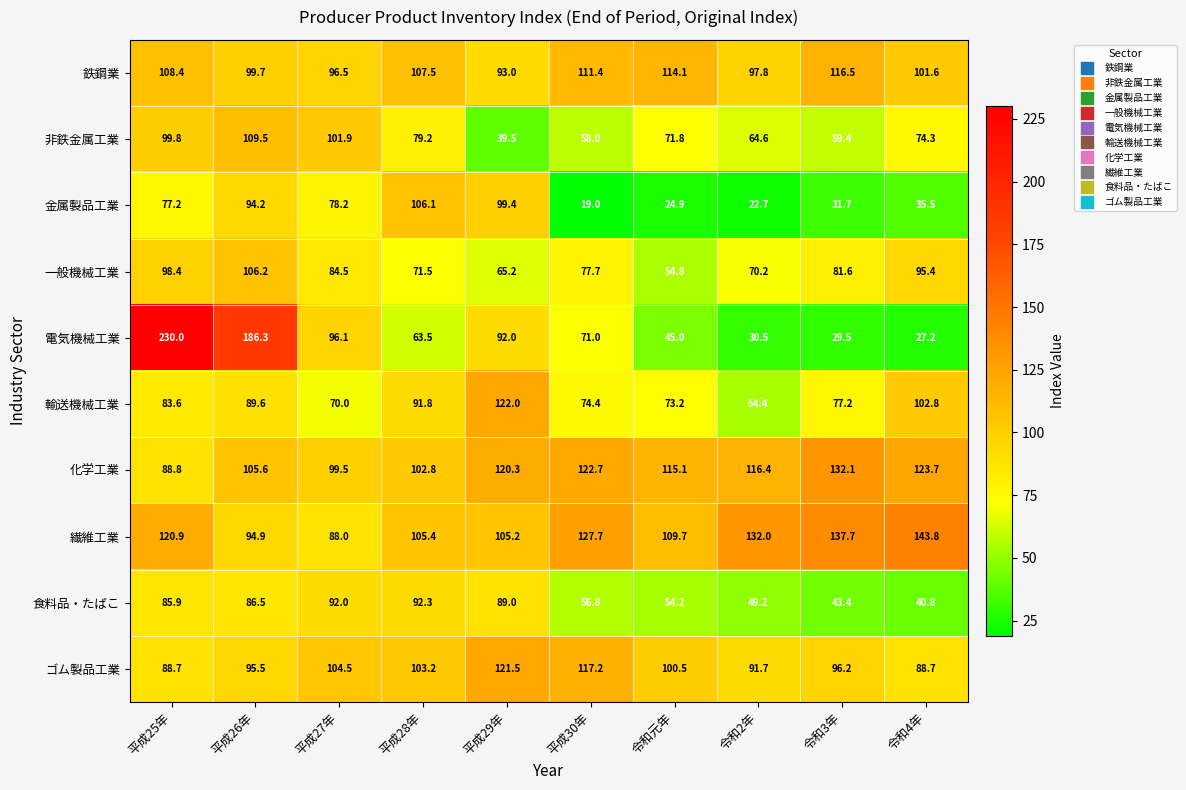

What is the sum of all 繊維工業 values?

1165.3